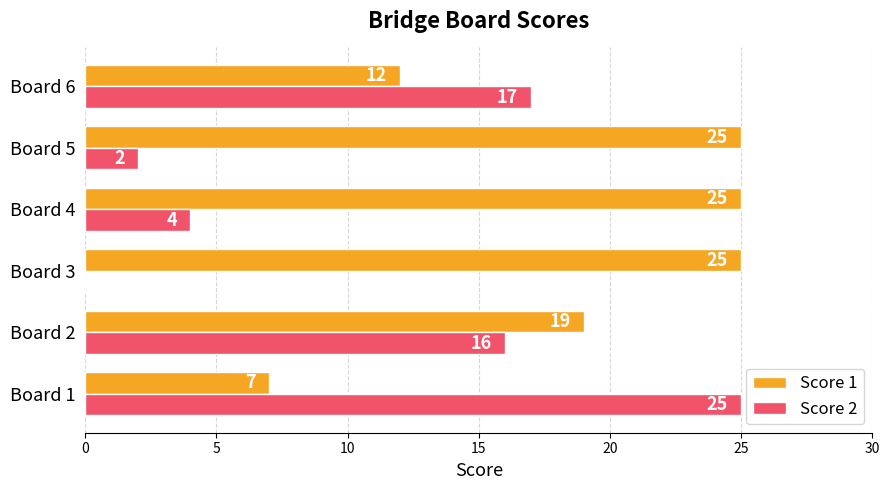

What is the sum of all Score 2 values?

64